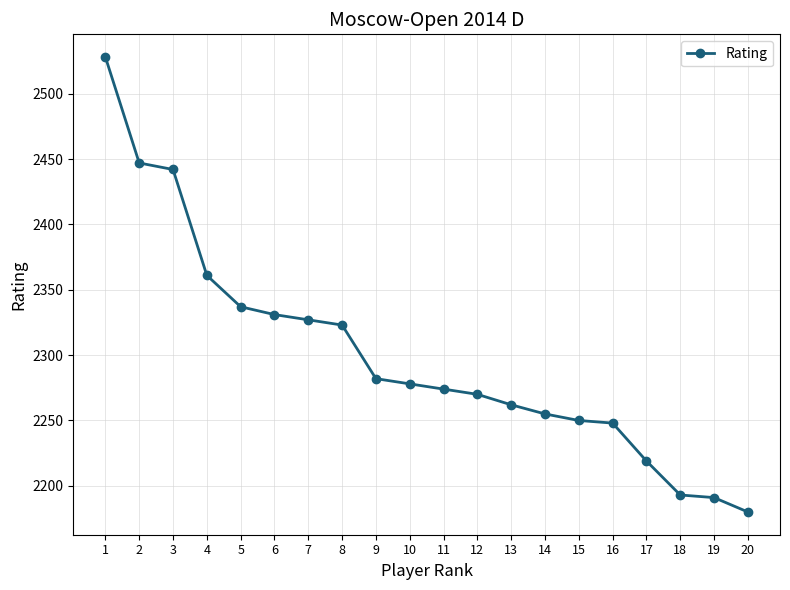

Reading left to right, what are all the values shown in this chart?

1=2528	2=2447	3=2442	4=2361	5=2337	6=2331	7=2327	8=2323	9=2282	10=2278	11=2274	12=2270	13=2262	14=2255	15=2250	16=2248	17=2219	18=2193	19=2191	20=2180